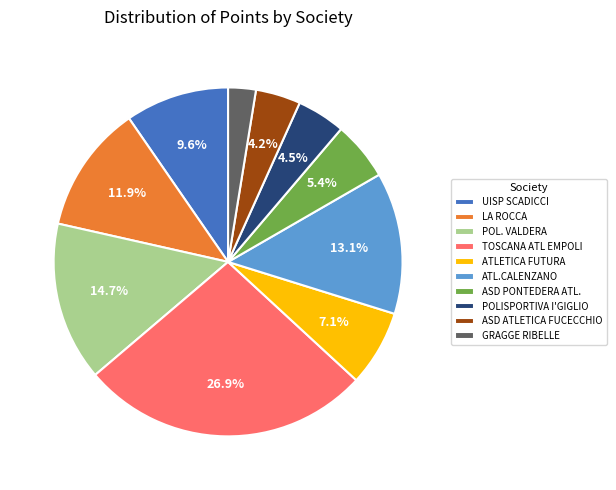

What percentage is the ATL.CALENZANO slice, to the nearest percent?

13%